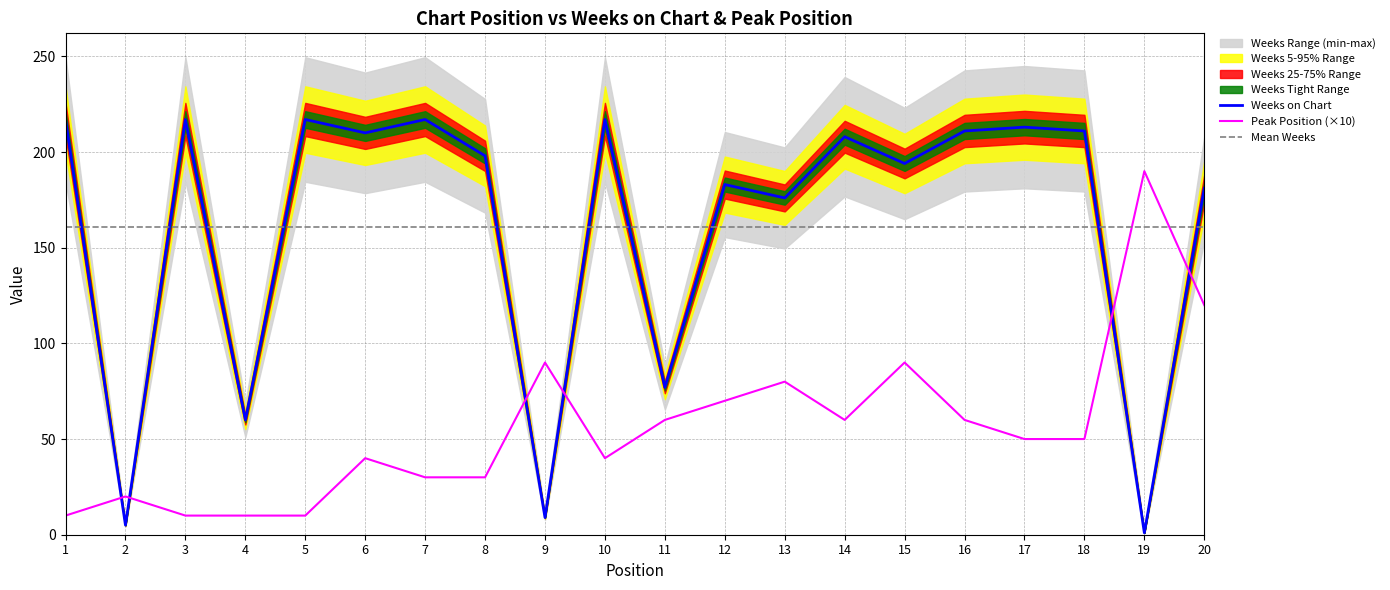

How many lines are shown in the chart?

3